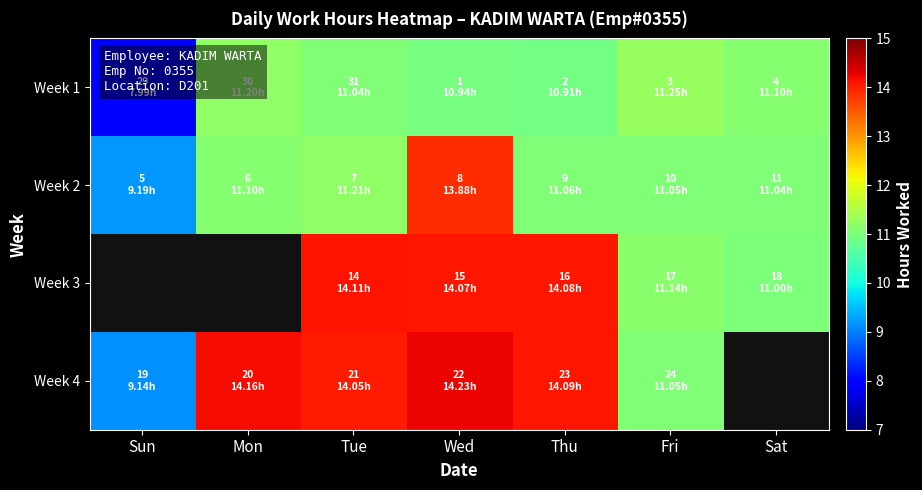

Which has a higher value, Sat or Mon?

Mon